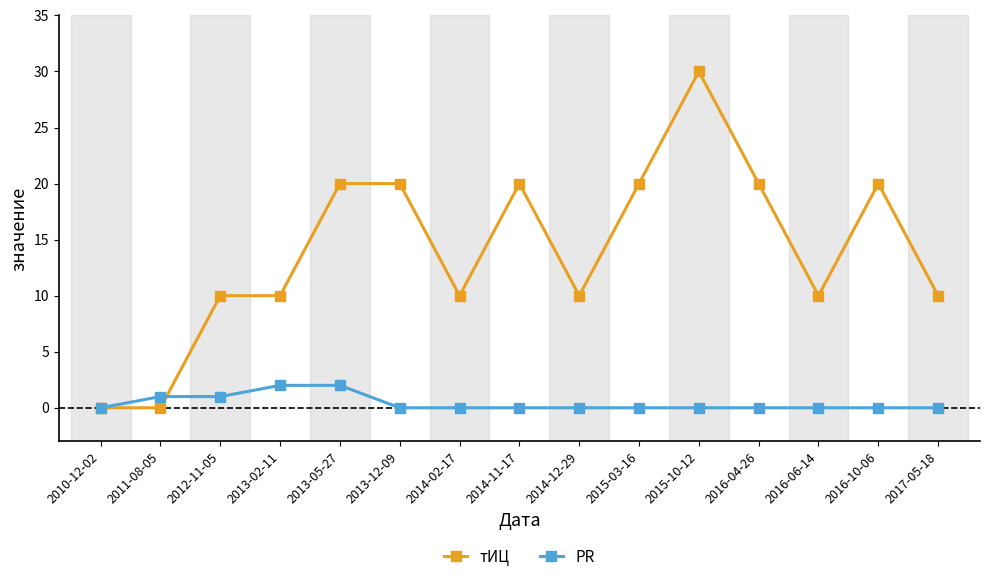

Rank the series at 2015-03-16 from highest to lowest value.

тИЦ, PR